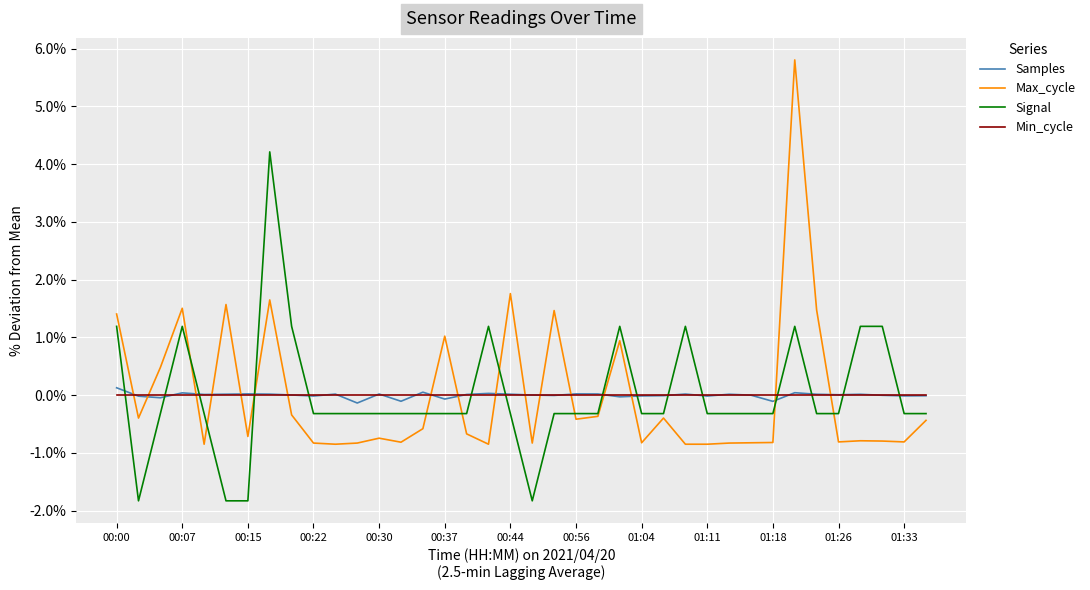

What is the minimum value for Signal?

-1.8